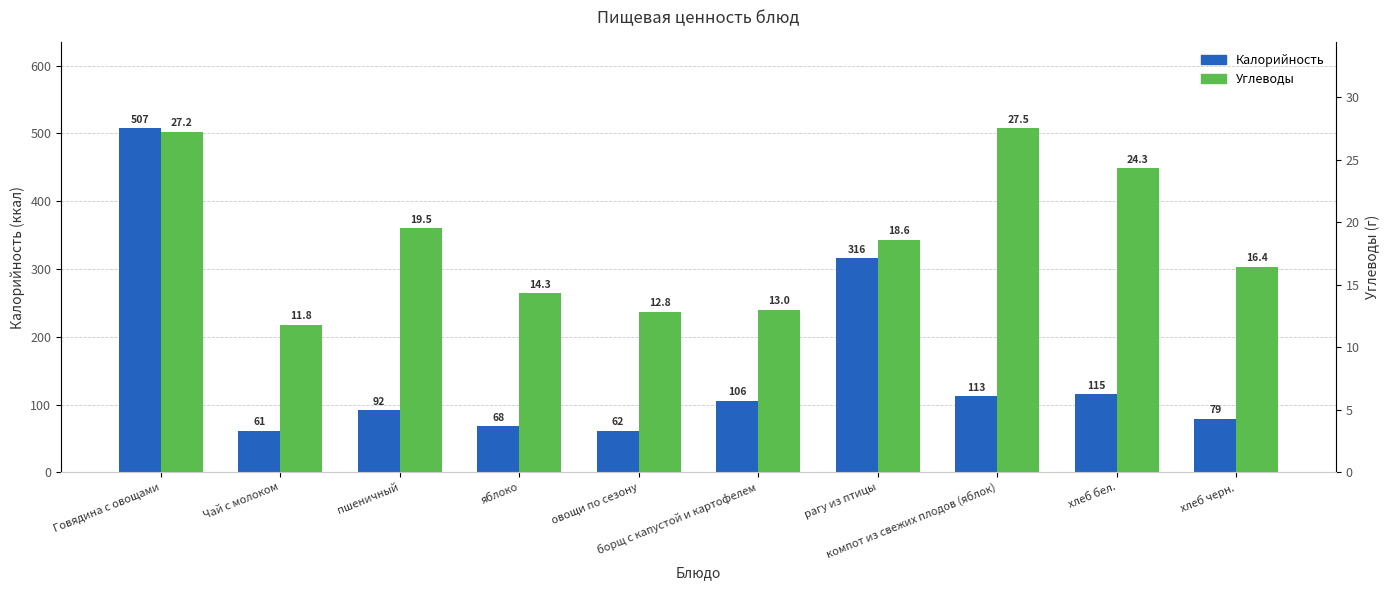

Which series changed the most between Говядина с овощами and рагу из птицы?

Калорийность